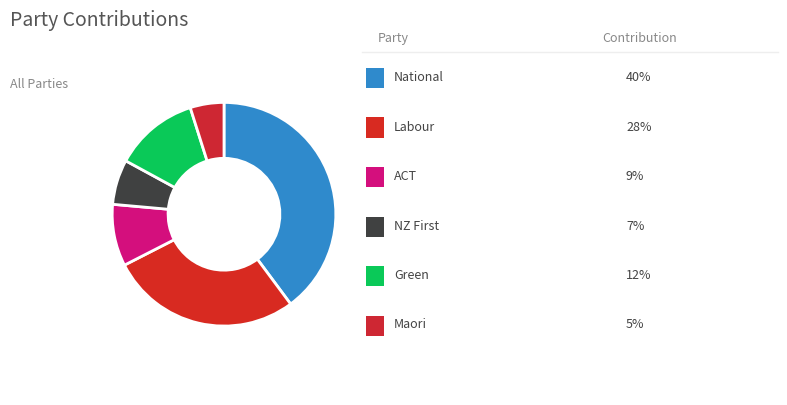

Count the number of slices in the pie.

6